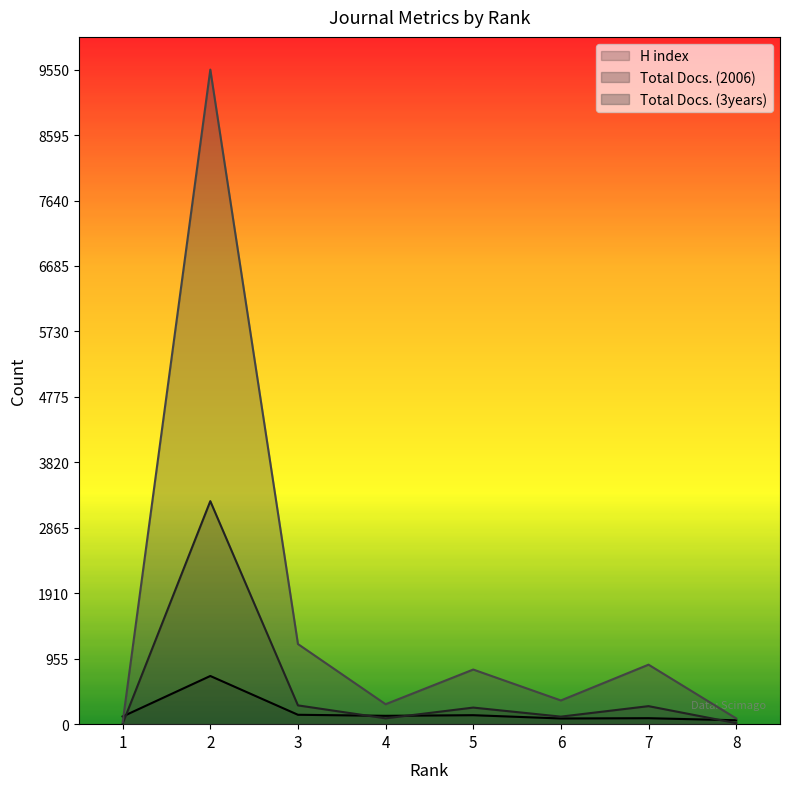

Between 7 and 1, which is larger?

1